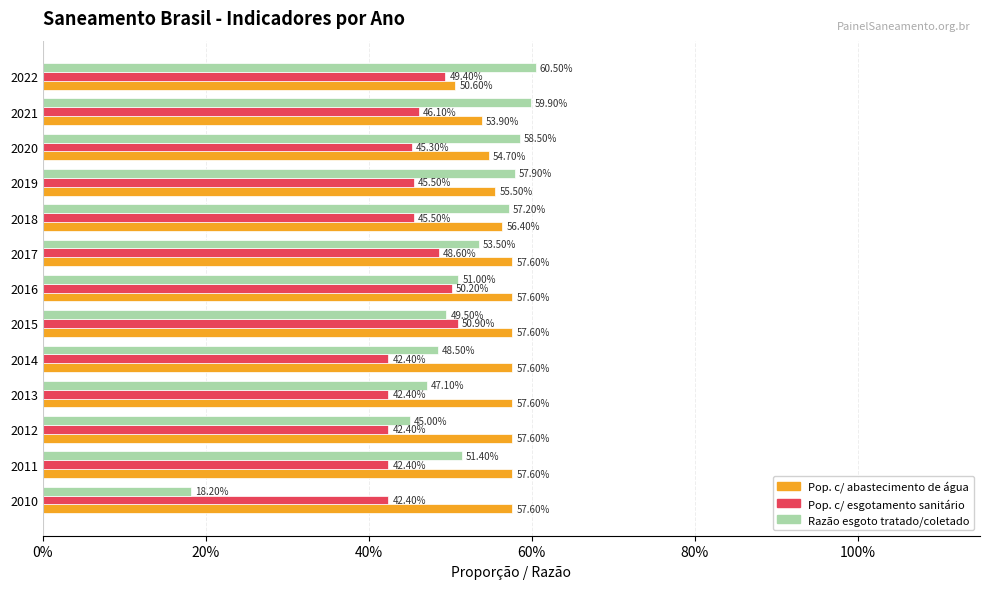

True or false: Parcela da população total que mora em área com abastecimento de água has a value of 0.5 at 2022.

True